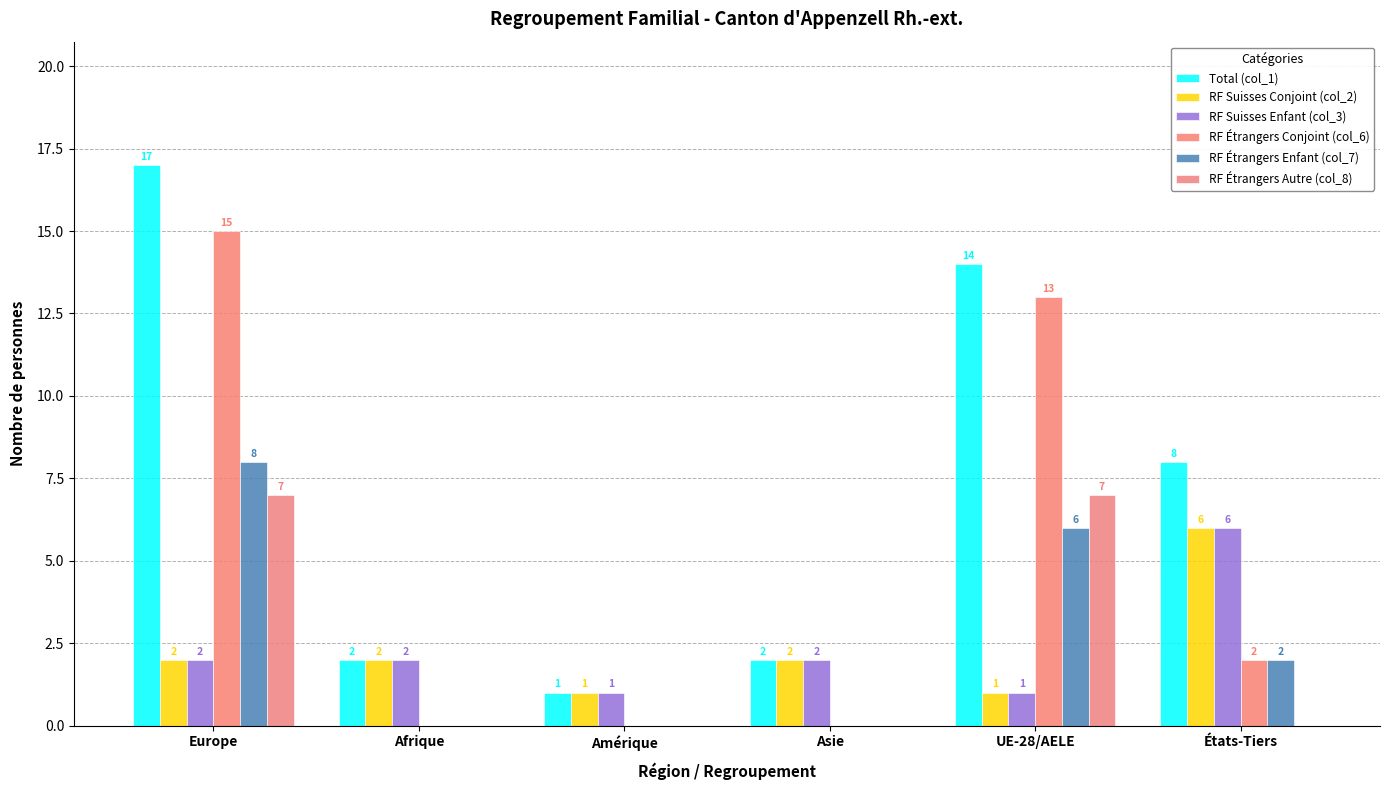

At which category is the sum across all series the highest?

Europe